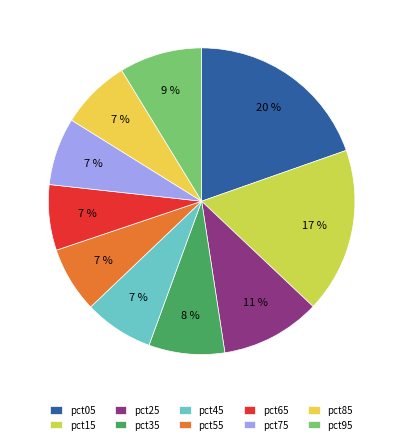

How many slices are in this pie chart?

10